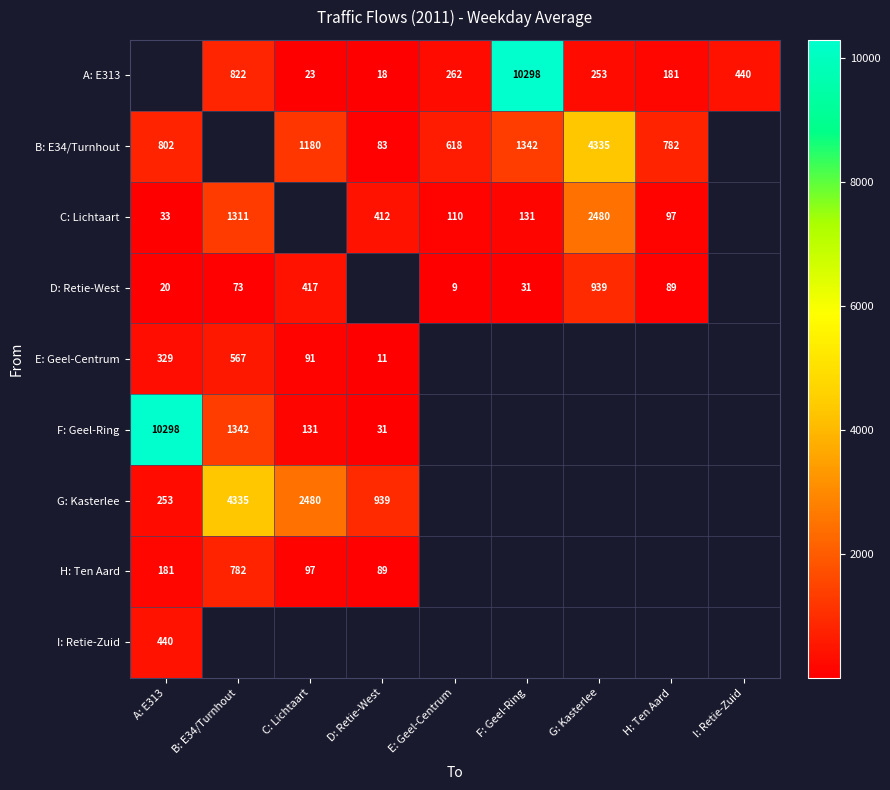

Is the value of C: Lichtaart at D: Retie-West greater than the value of A: E313 at D: Retie-West?

Yes